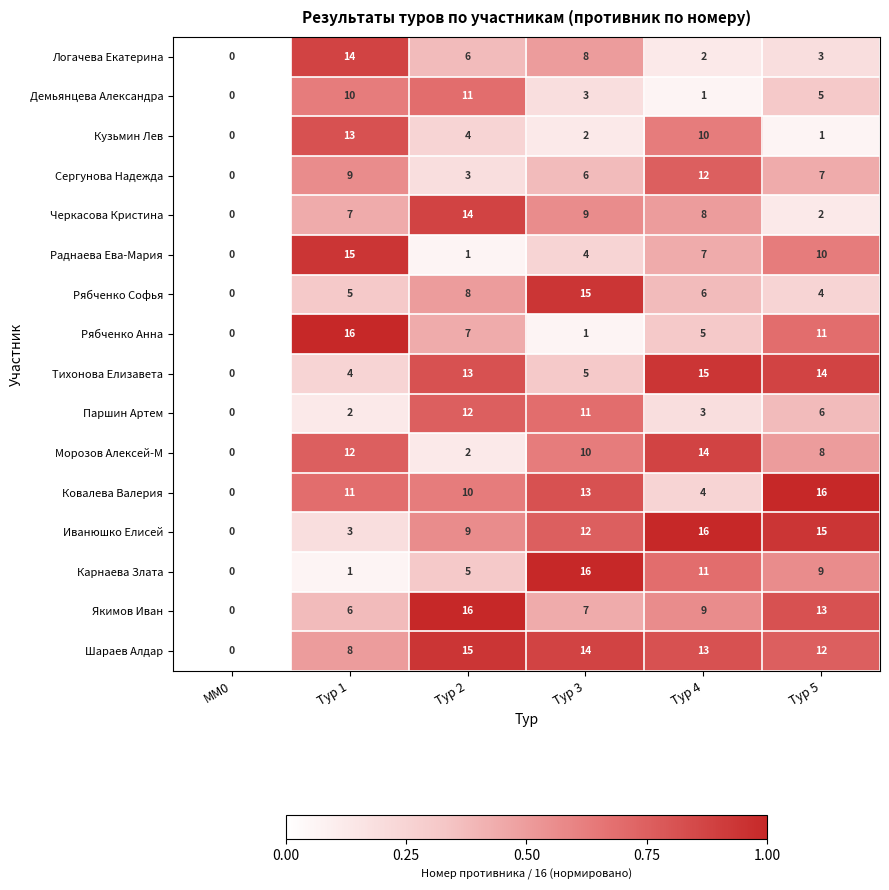

What is the total value across all series at Тур 1?

136